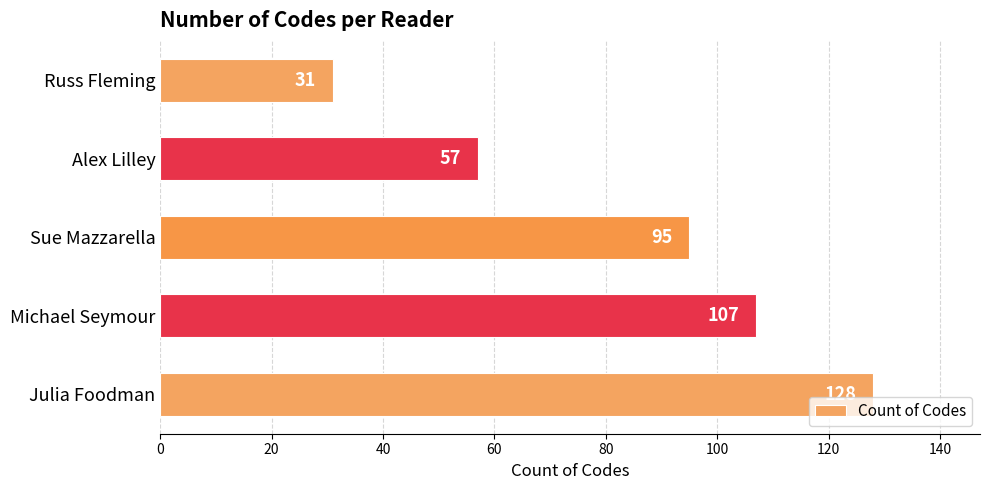

The chart shows a value of 45 at Russ Fleming. True or false?

False